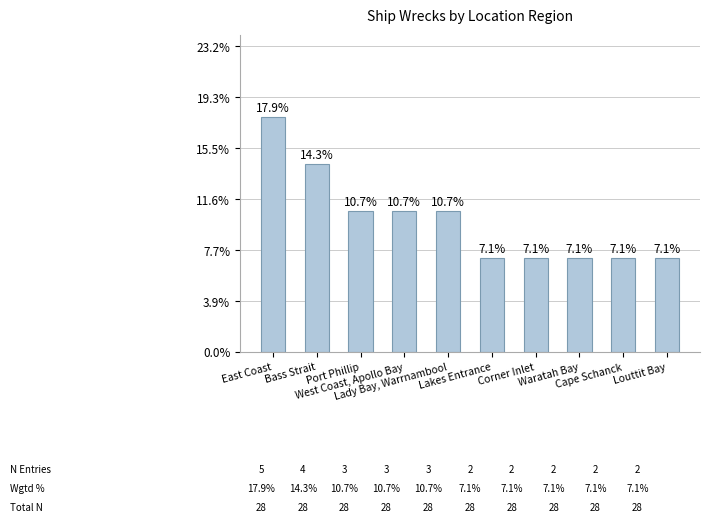

Does the chart contain any negative values?

No